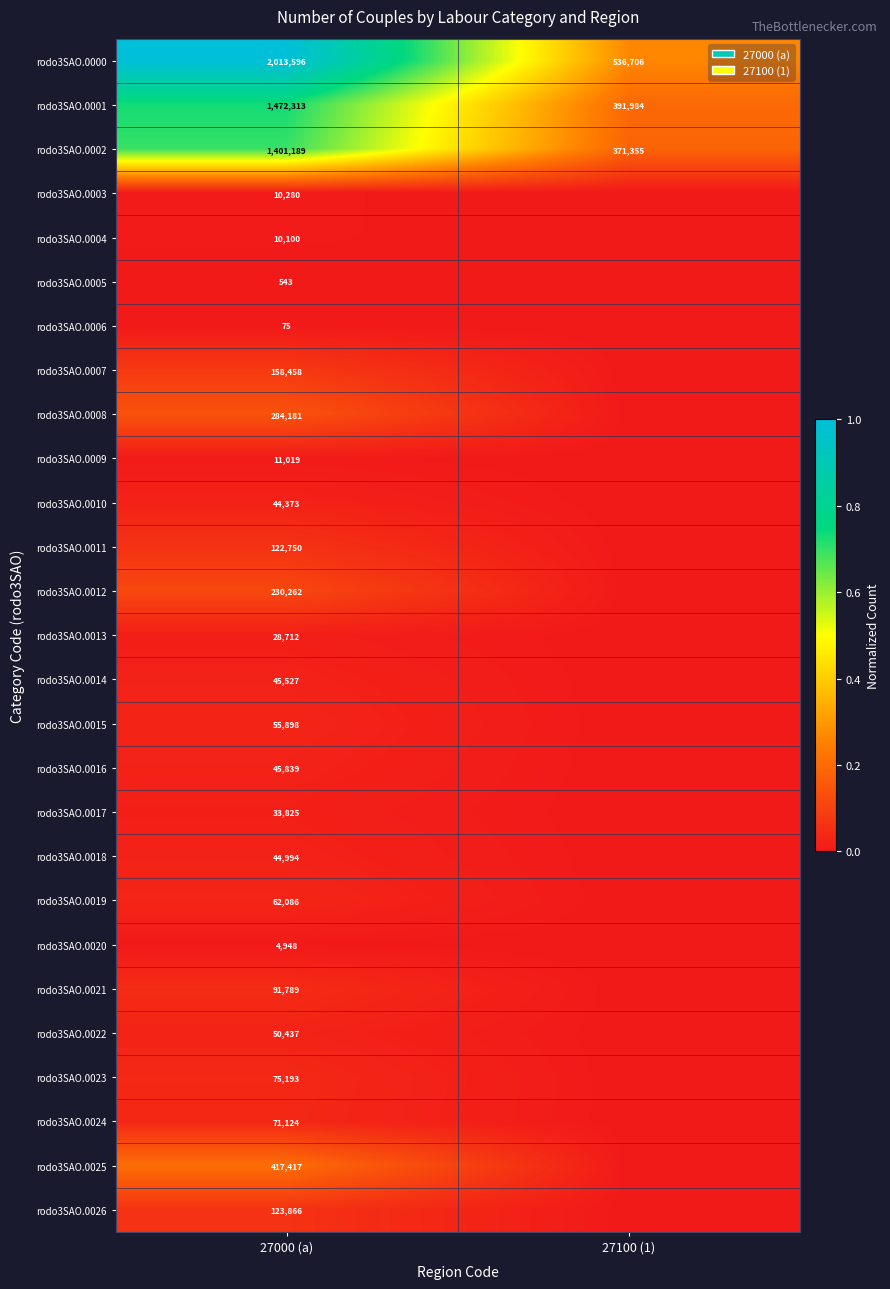

At which category is the sum across all series the highest?

27000 (a)